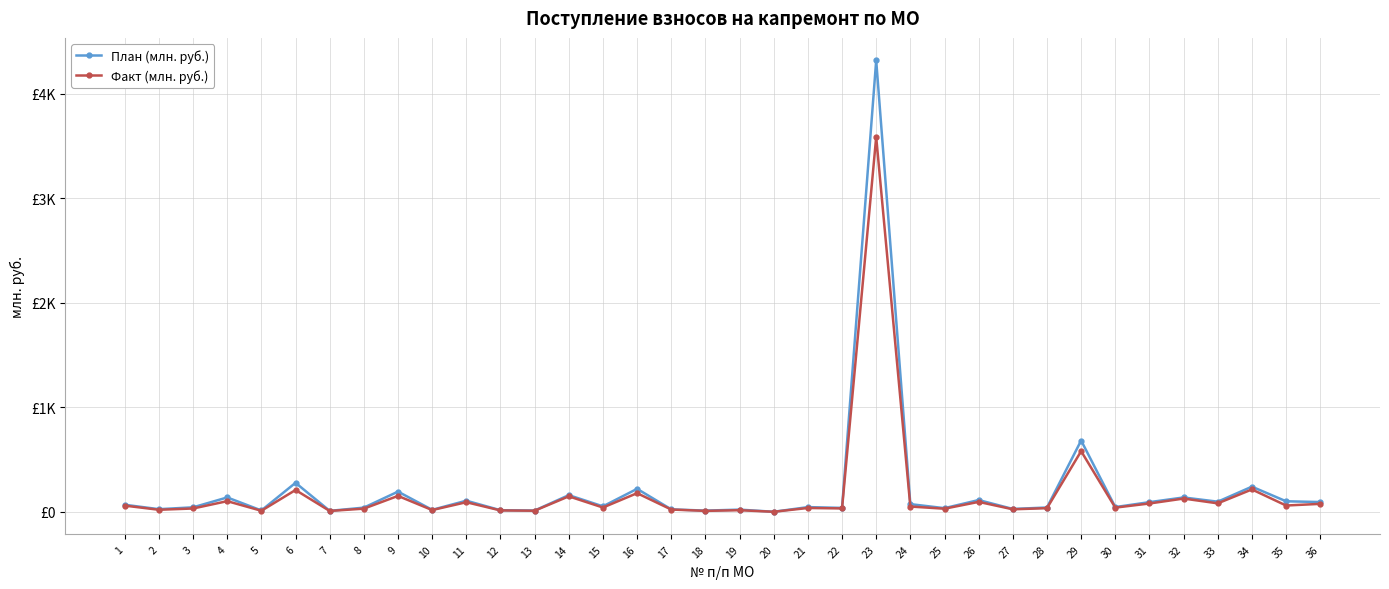

What is the total value across all series at 36?

169.6